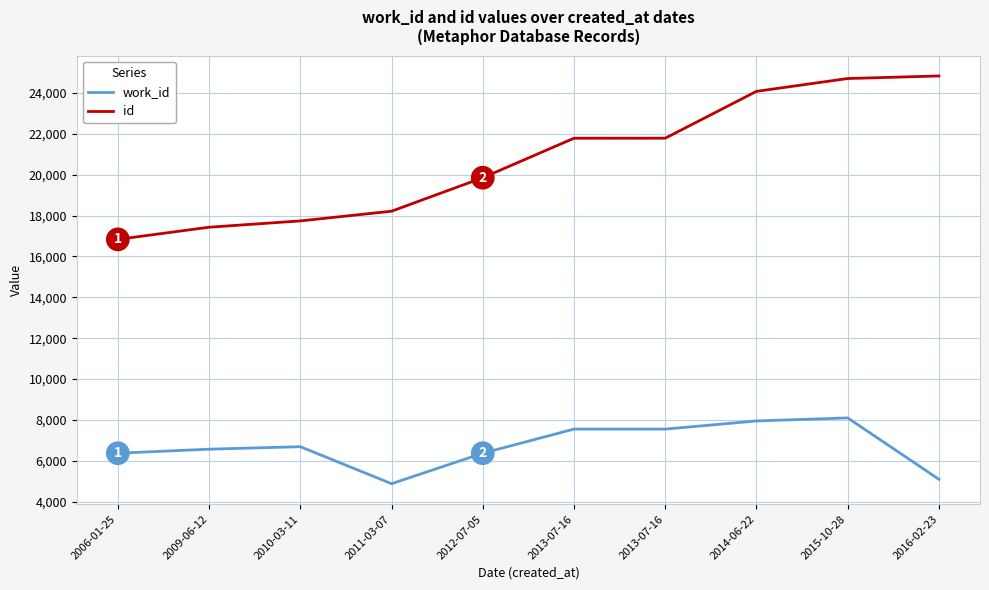

Does the chart display data point markers on the line(s)?

No